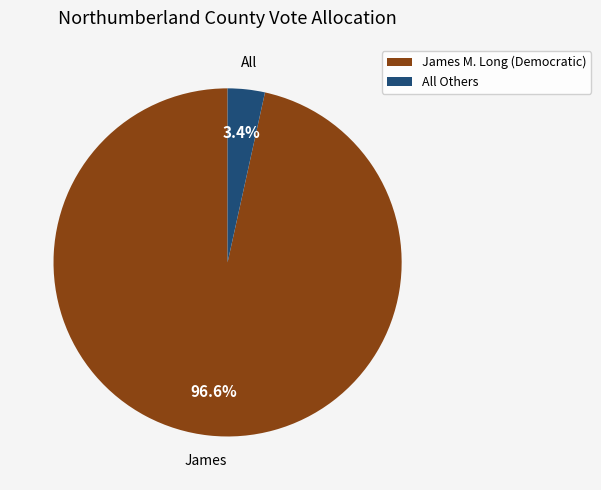

To the nearest percent, what is the difference between the James M. Long (Democratic) and All Others slice percentages?

93%